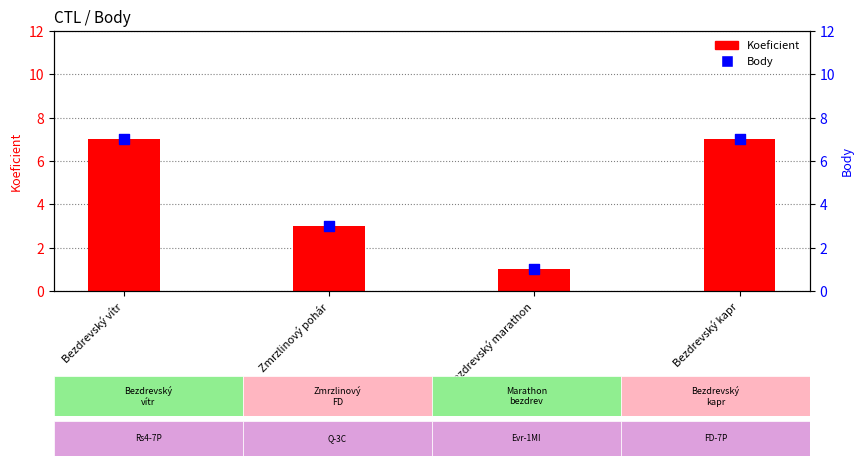

What is the total value across all series at Bezdrevský marathon?

2